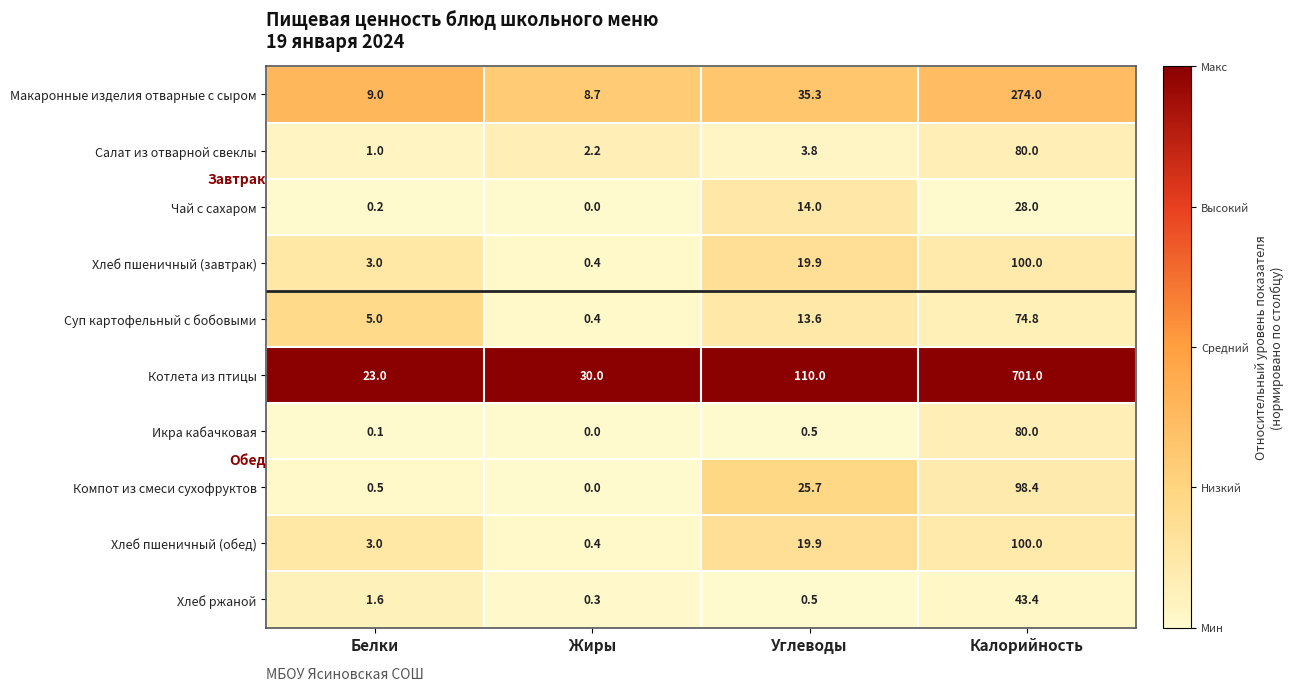

What is the sum of all Макаронные изделия отварные с сыром values?

327.0